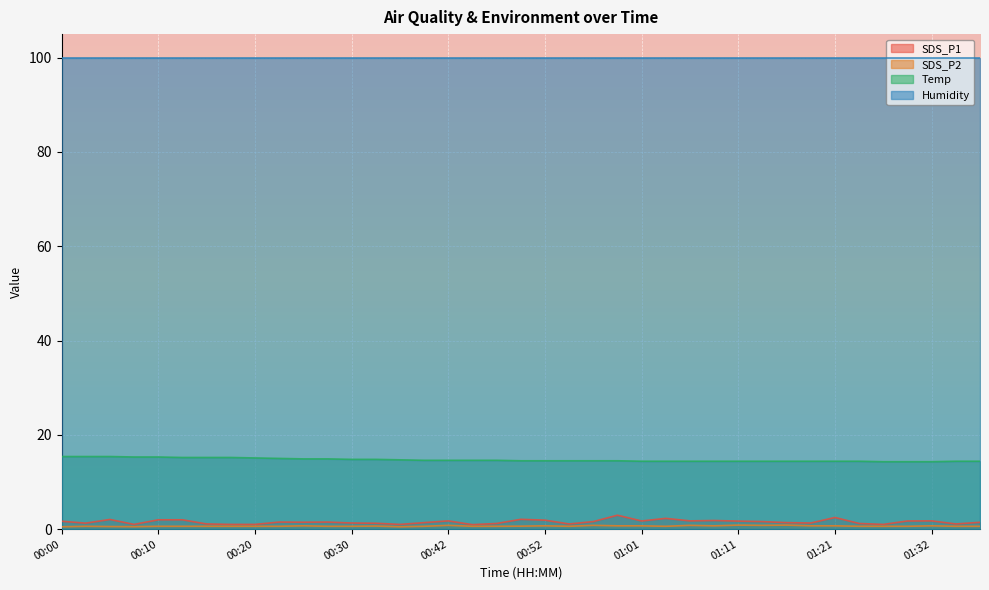

What is the value of the SDS_P2 point at the 24th from the left?

0.7